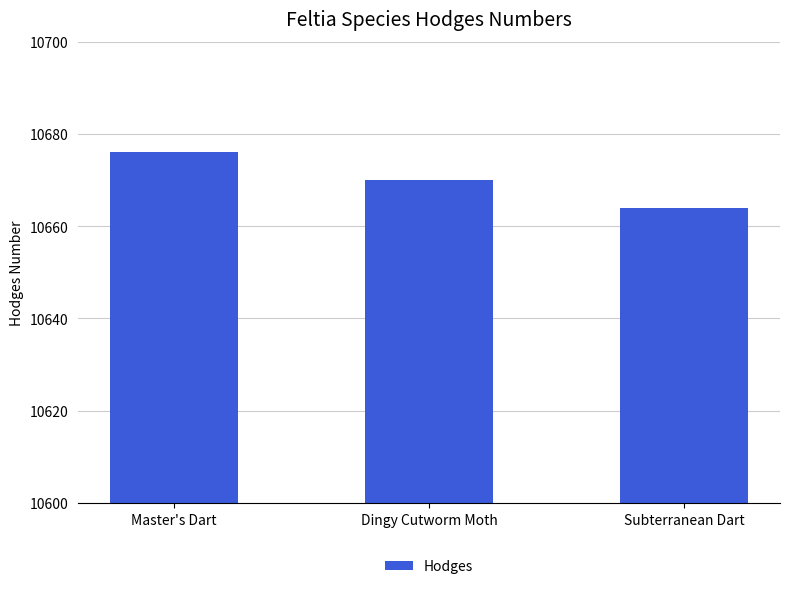

What position from the right is Dingy Cutworm Moth?

2